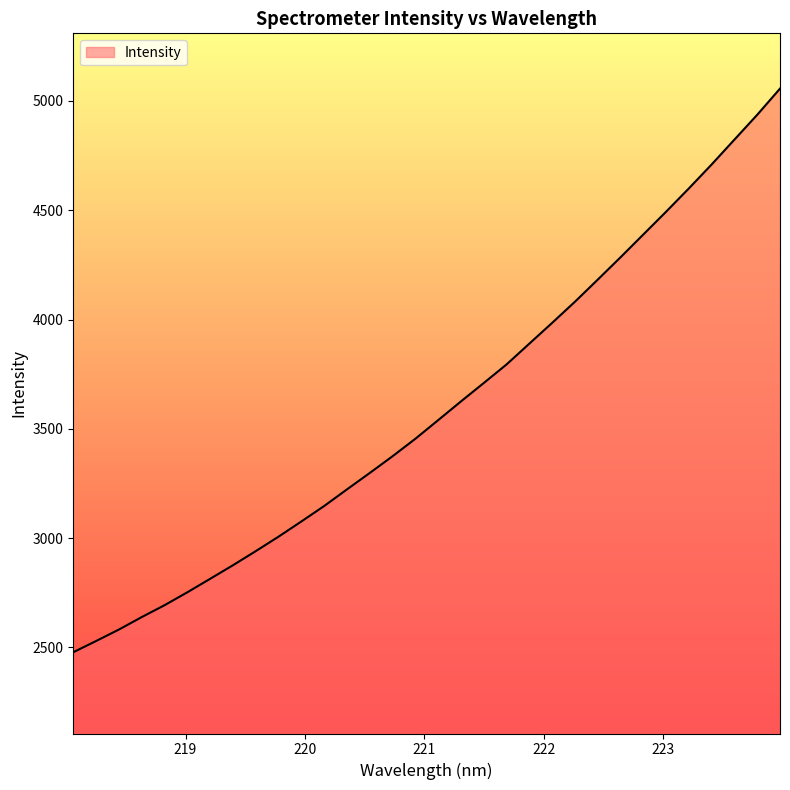

What is the difference between the maximum and minimum values?

2578.2